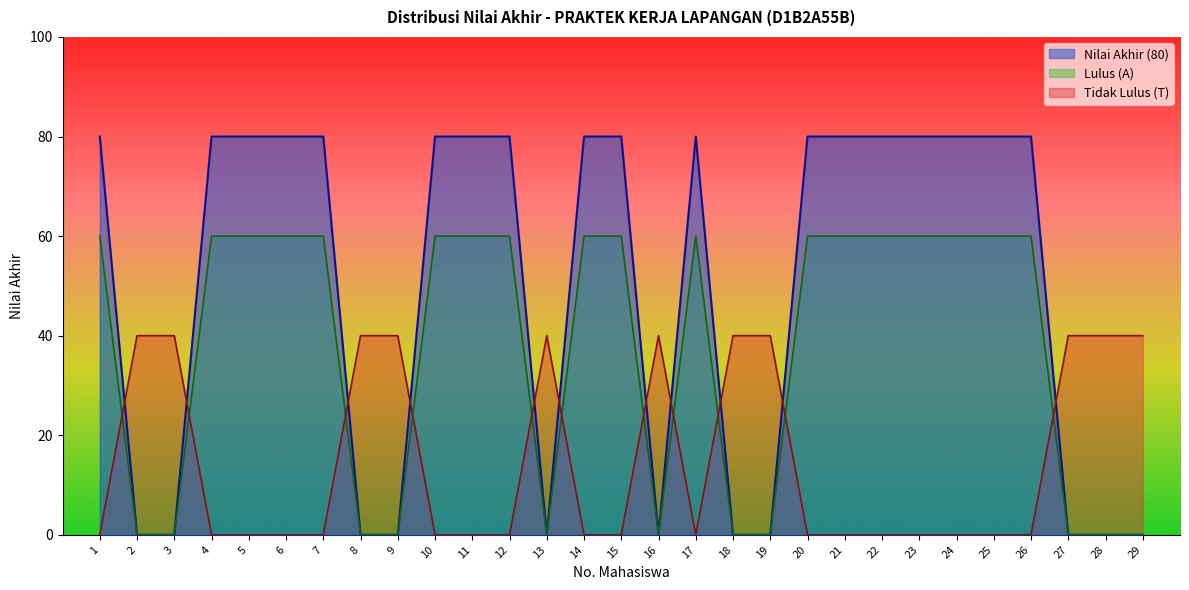

Count the Tidak Lulus (T) values in the range 0 to 60.

29